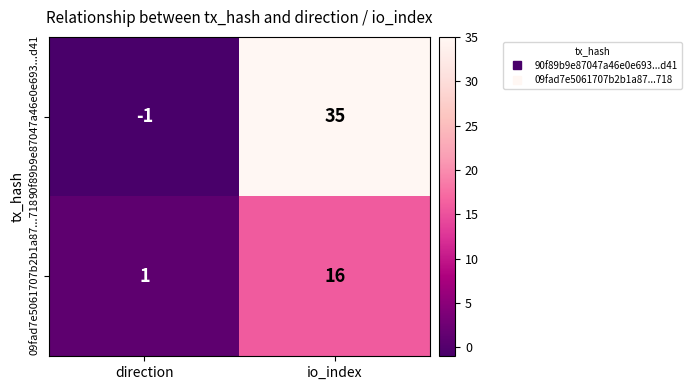

What is the sum of all 09fad7e5061707b2b1a87...718 values?

17